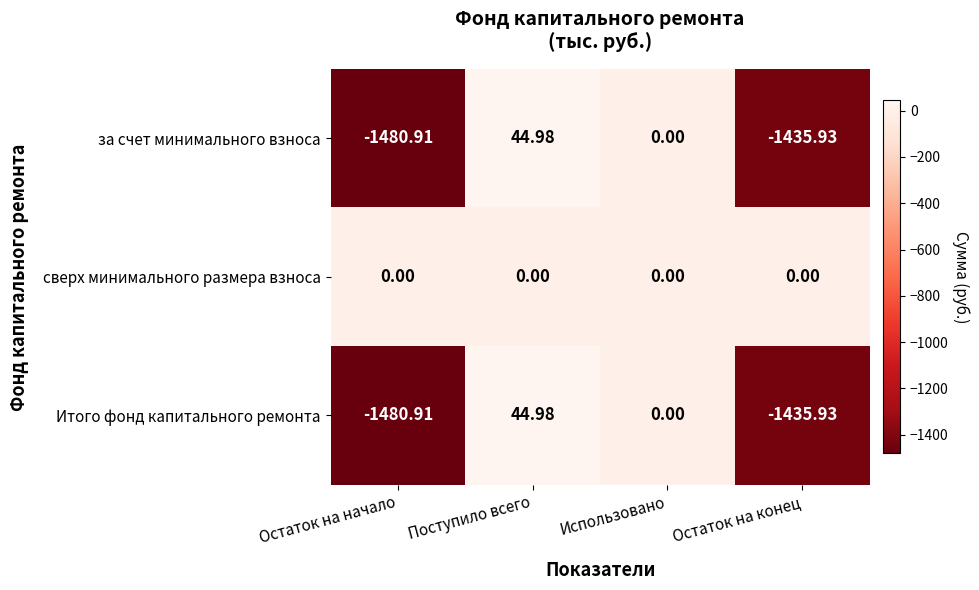

At which category is the sum across all series the highest?

Поступило всего